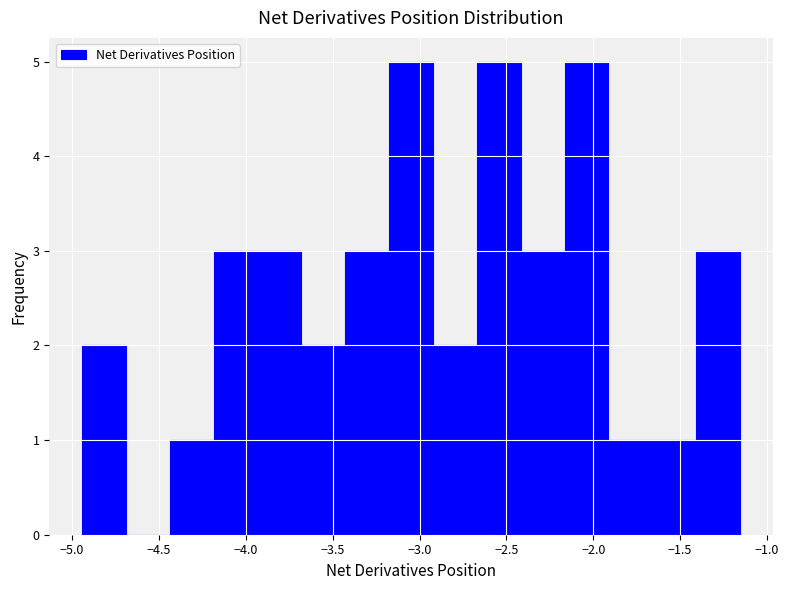

Reading left to right, transcribe this chart: for each bar, give the range it covers on the x-axis and its height. Neither the bar edges nor the heights are printed on the chart, so give them approximately, as read against the axes.

-4.95 to -4.70: 2
-4.70 to -4.45: 0
-4.45 to -4.20: 1
-4.20 to -3.95: 3
-3.95 to -3.70: 3
-3.70 to -3.45: 2
-3.45 to -3.20: 3
-3.20 to -2.90: 5
-2.90 to -2.65: 2
-2.65 to -2.40: 5
-2.40 to -2.15: 3
-2.15 to -1.90: 5
-1.90 to -1.65: 1
-1.65 to -1.40: 1
-1.40 to -1.15: 3